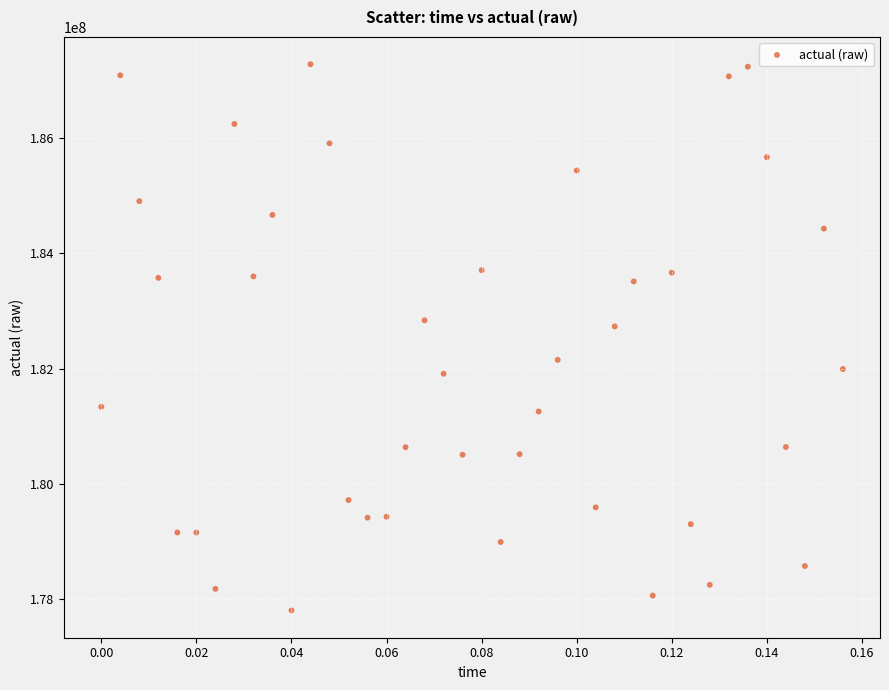

What is the range of Y values (max minus min)?

9493253.6